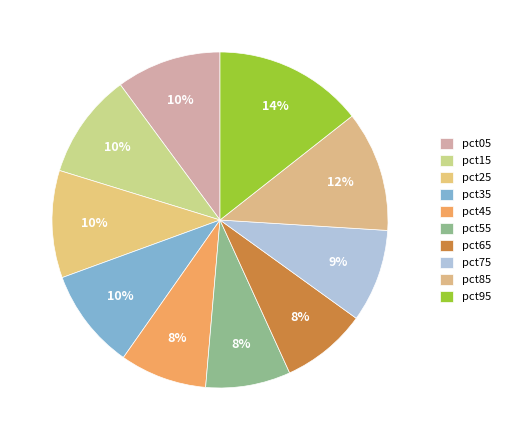

Count the number of slices in the pie.

10